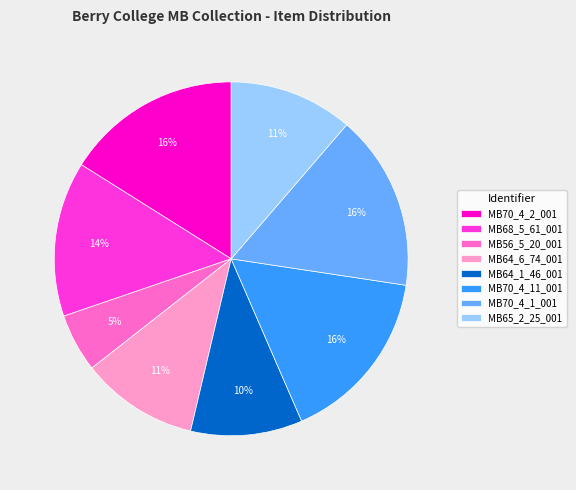

To the nearest percent, what percentage of the pie is MB68_5_61_001?

14%